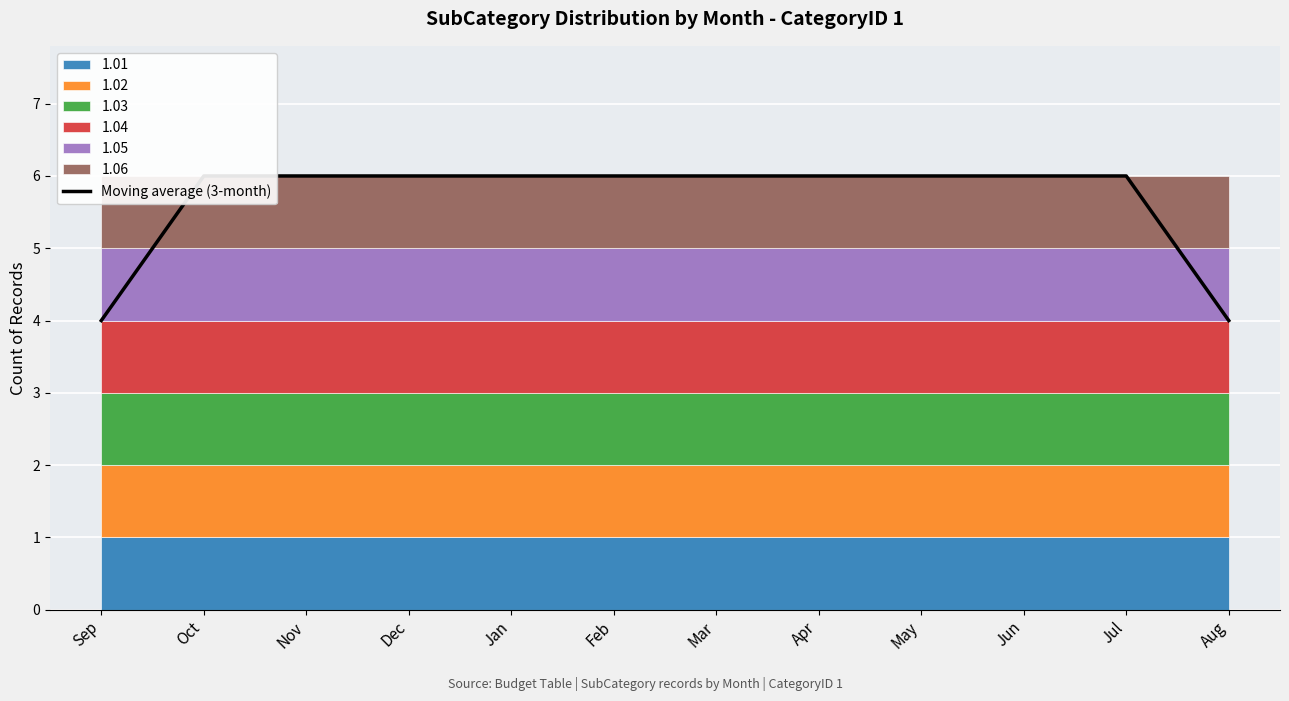

Reading left to right, extract all data points from this chart.

4	6	6	6	6	6	6	6	6	6	6	4